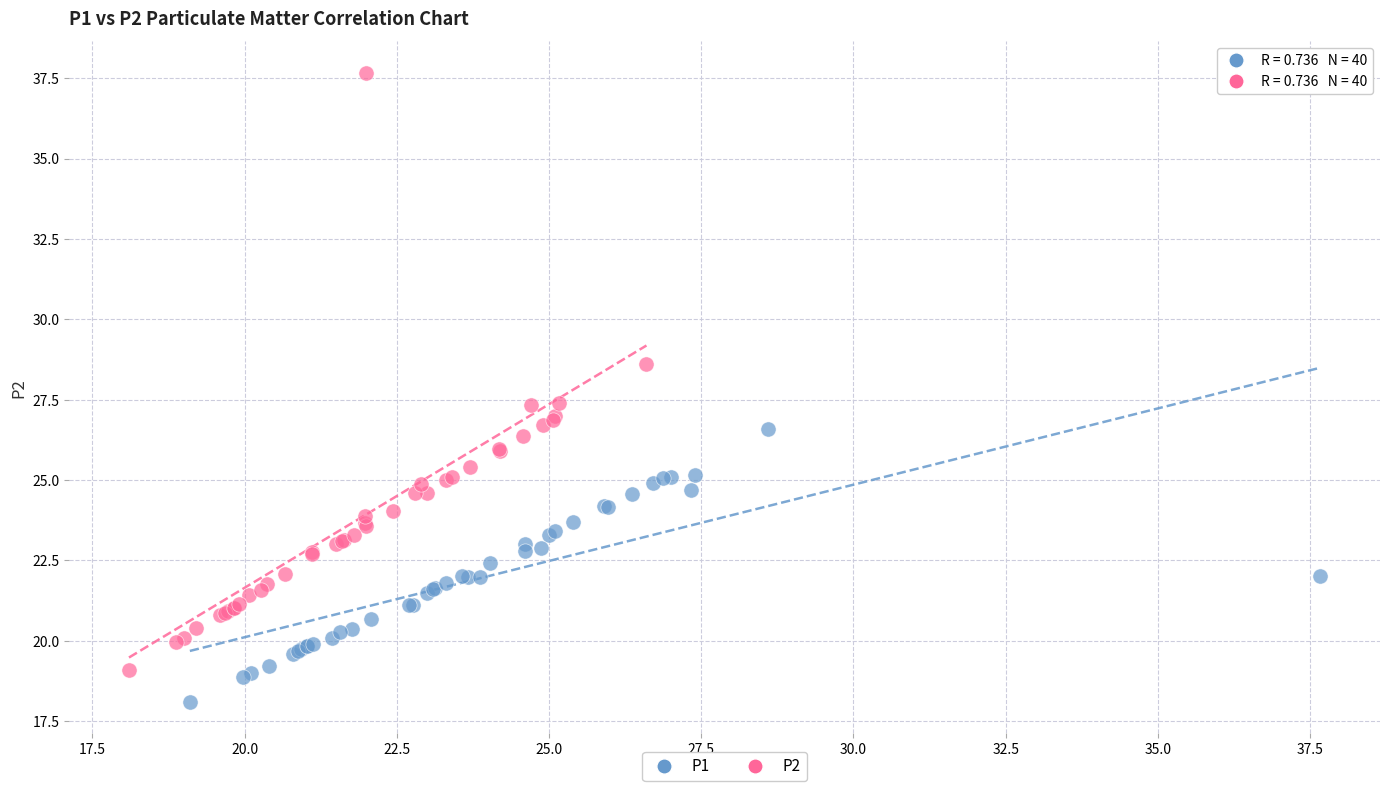

Which series reaches the maximum Y coordinate?

P2